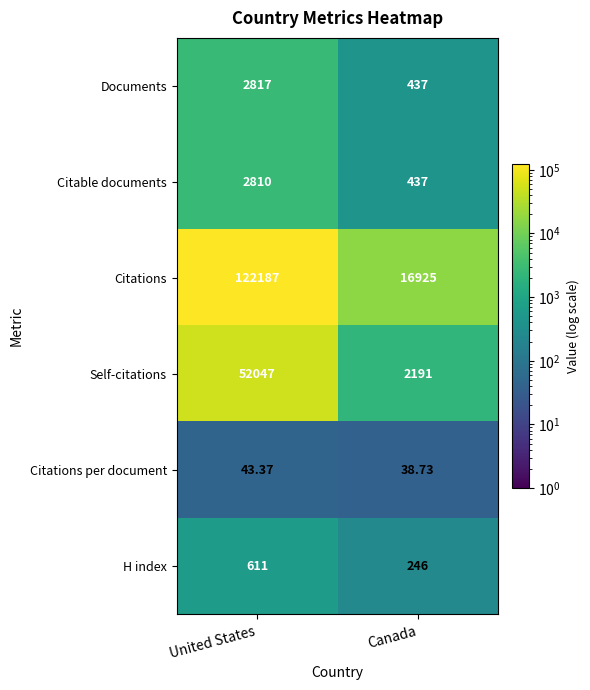

At how many categories does at least one series exceed 36702?

1